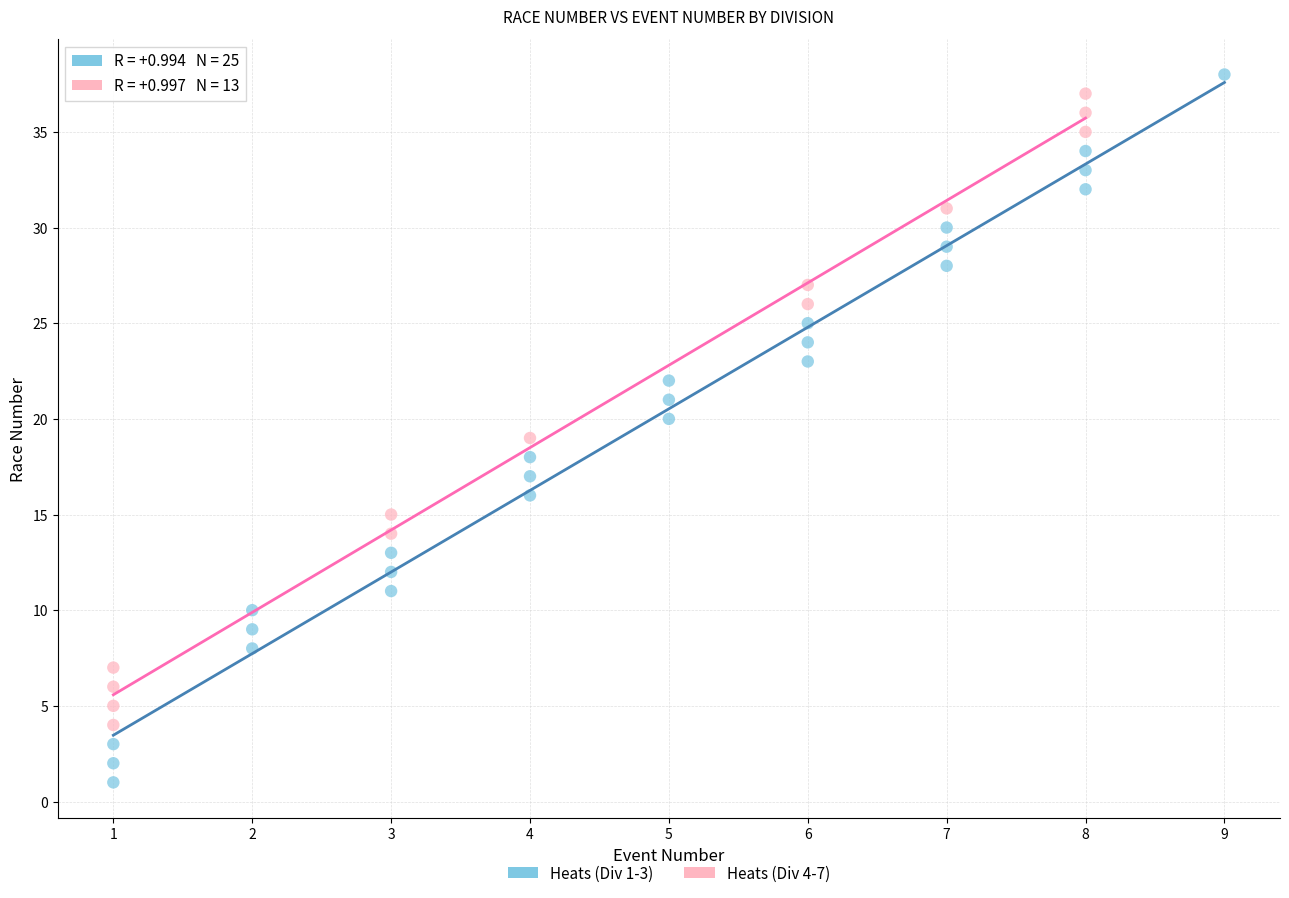

Which series reaches the minimum Y coordinate?

Heats (Div 1-3)